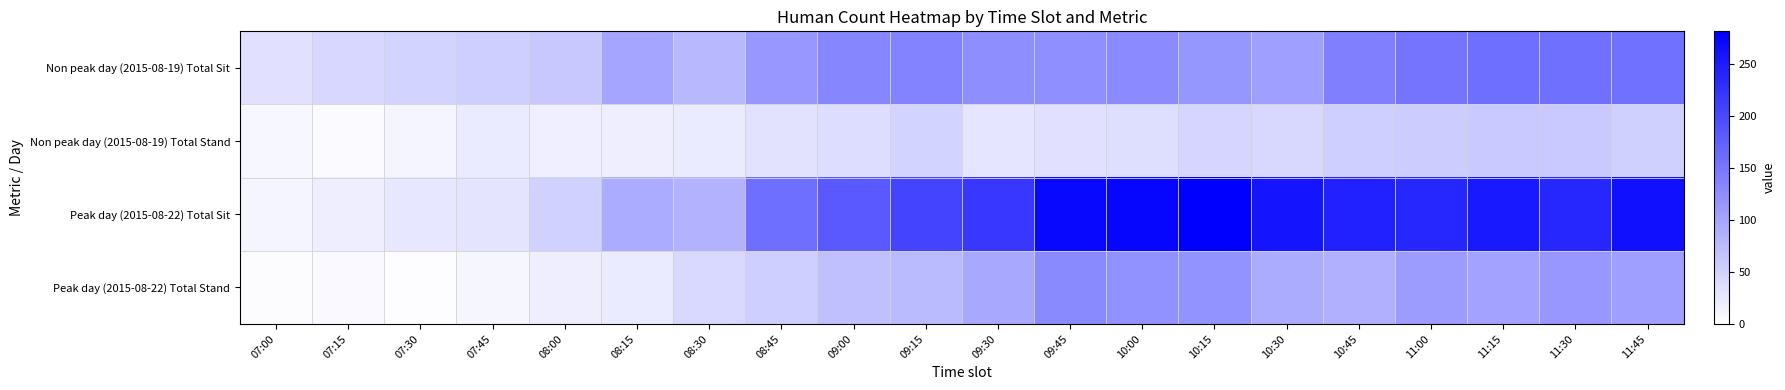

Which series changed the most between 08:15 and 09:30?

Peak day (2015-08-22) Total Sit